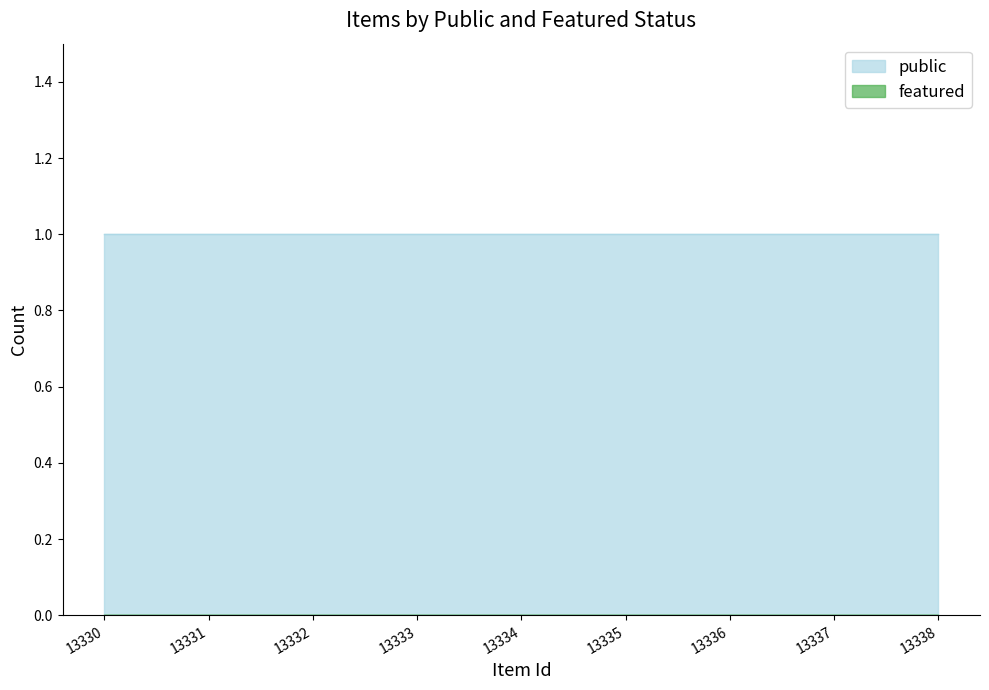

Is the value of public at 13338 greater than the value of featured at 13333?

Yes